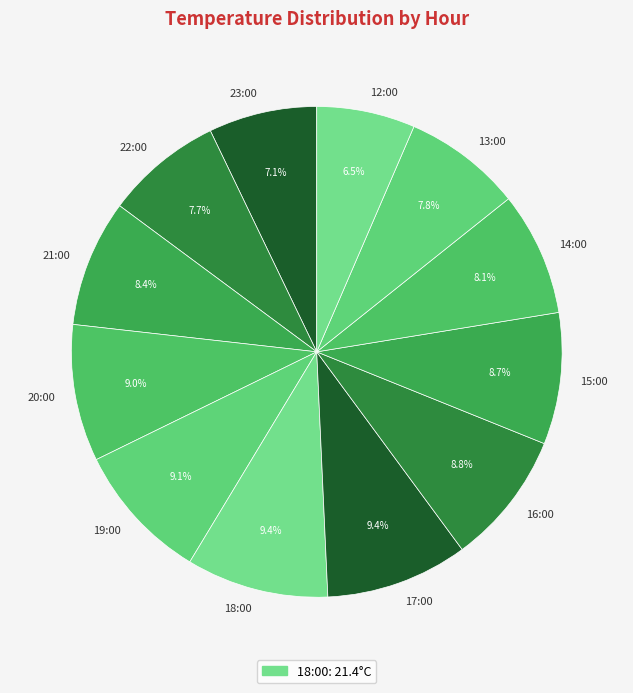

True or false: 21:00 accounts for 1% of the total.

False